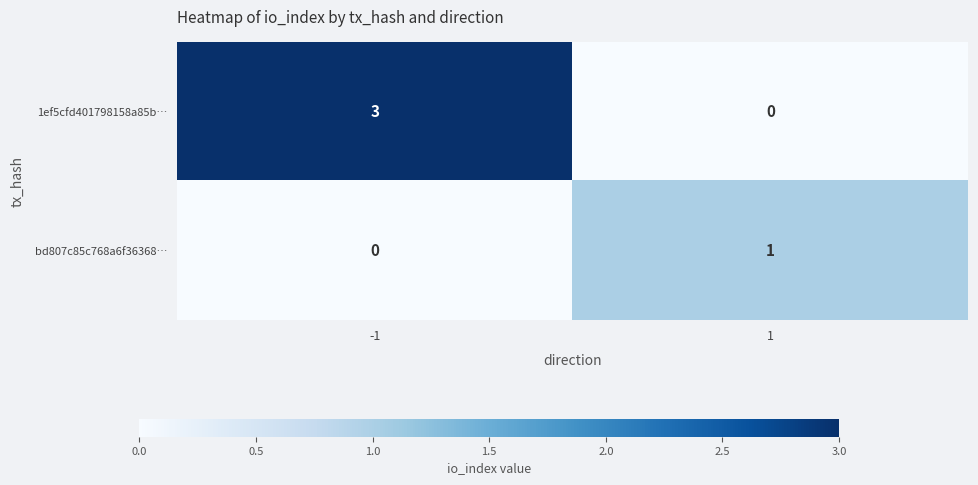

Rank the series at 1 from lowest to highest value.

1ef5cfd401798158a85b…, bd807c85c768a6f36368…